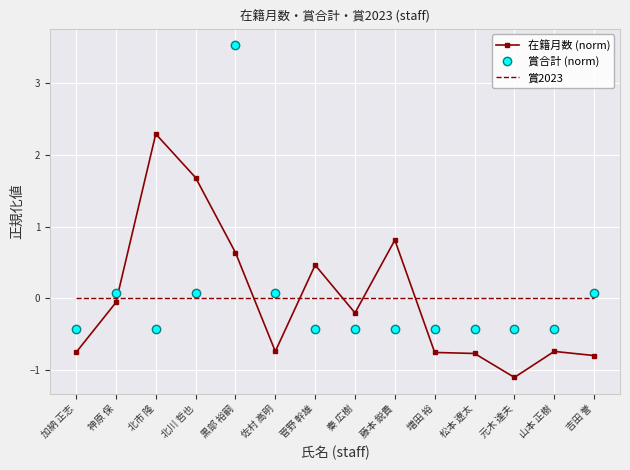

What are all the series names shown in the legend?

在籍月数 (norm), 賞合計 (norm), 賞2023